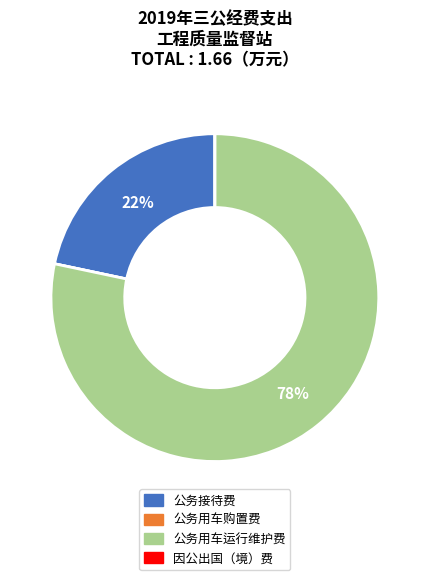

Is there any slice that represents more than half of the pie?

Yes